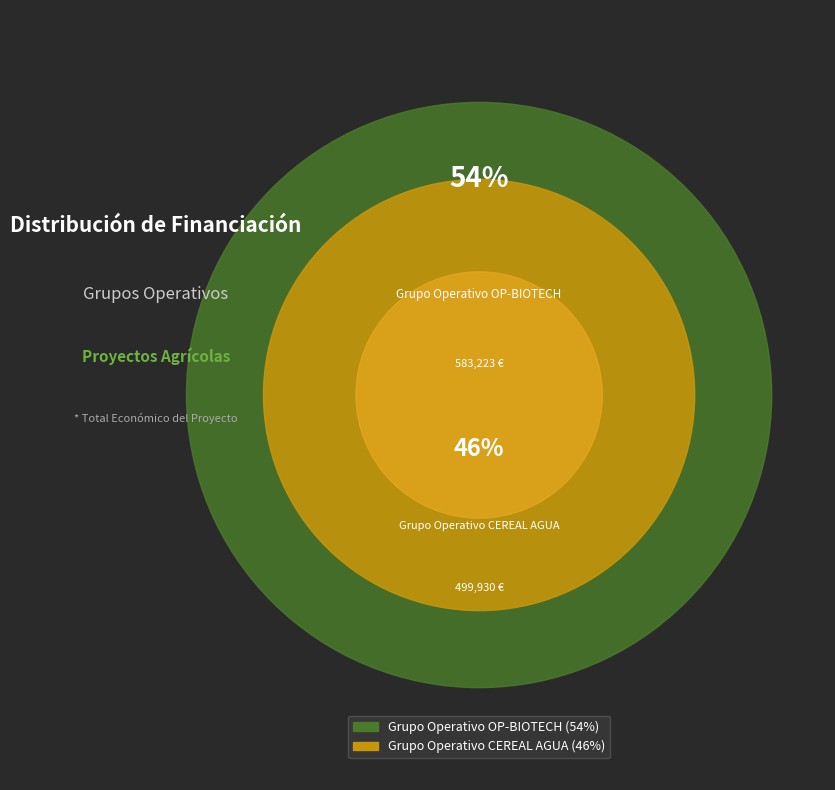

What is the change in value from Grupo Operativo OP-BIOTECH to Grupo Operativo CEREAL AGUA?

-83293